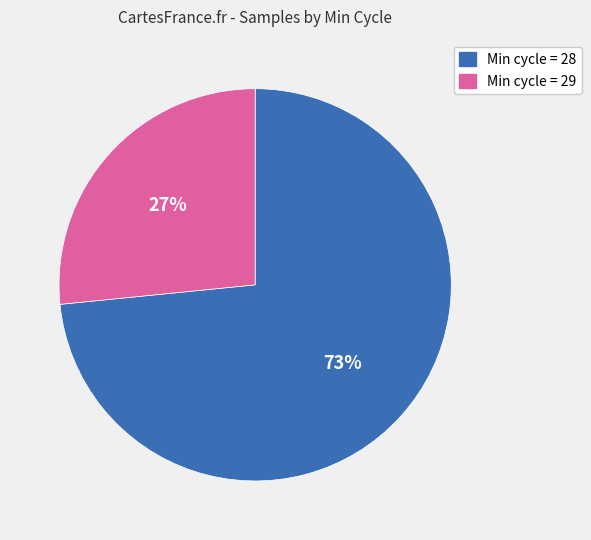

Count the number of slices in the pie.

2